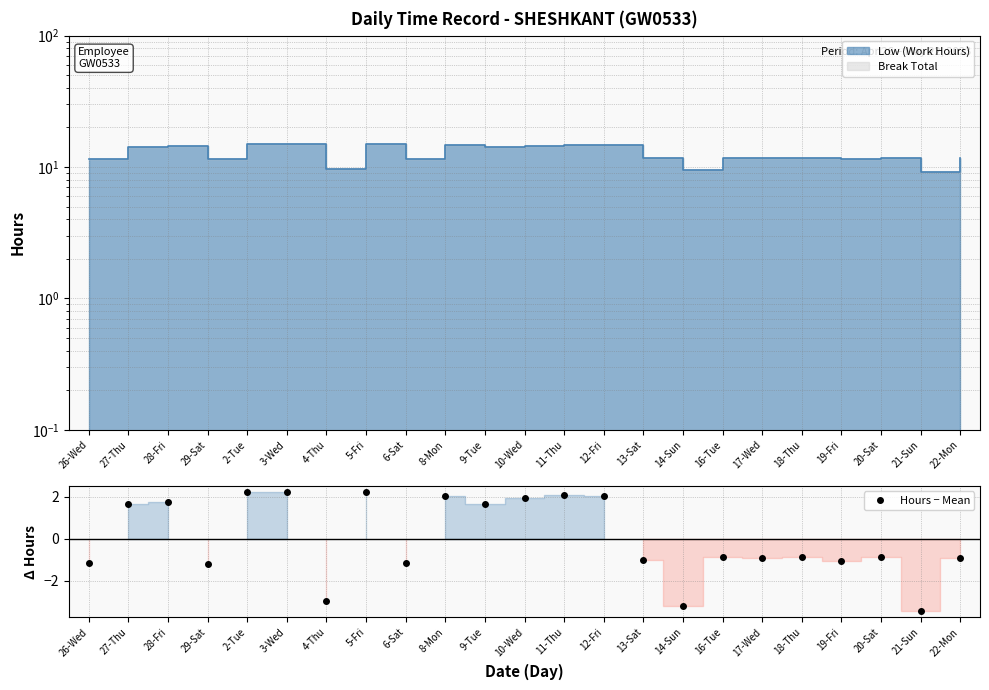

How many values in Hours − Mean are above zero?

10